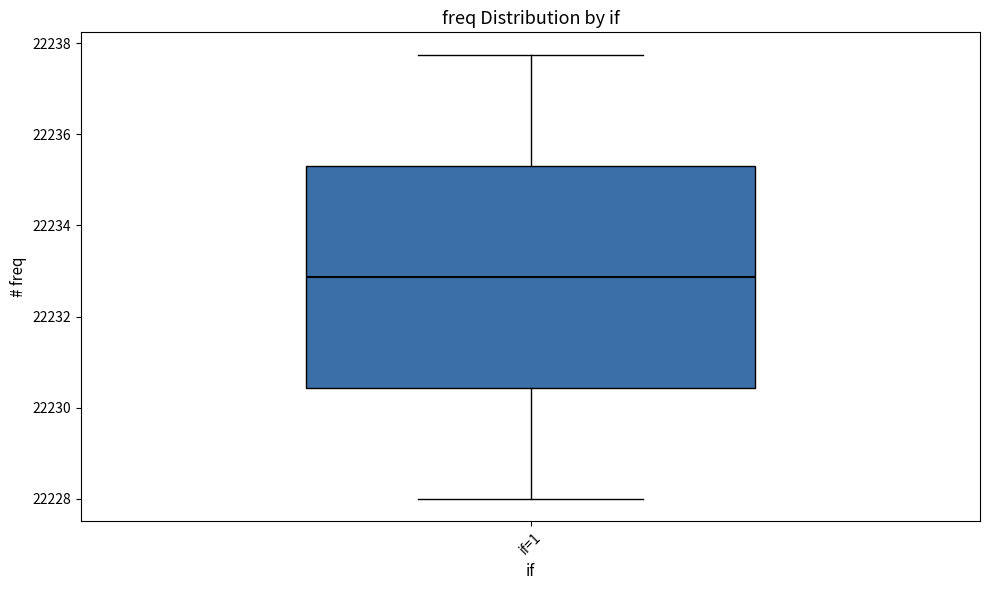

Read this box plot against the y-axis: the position of the median line, the range covered by the box, and the ends of both whiskers. The values are not printed on the chart, so give them approximately, as read against the axis.

median 22232.8, box 22230.4 to 22235.4, whiskers 22228.0 to 22237.8